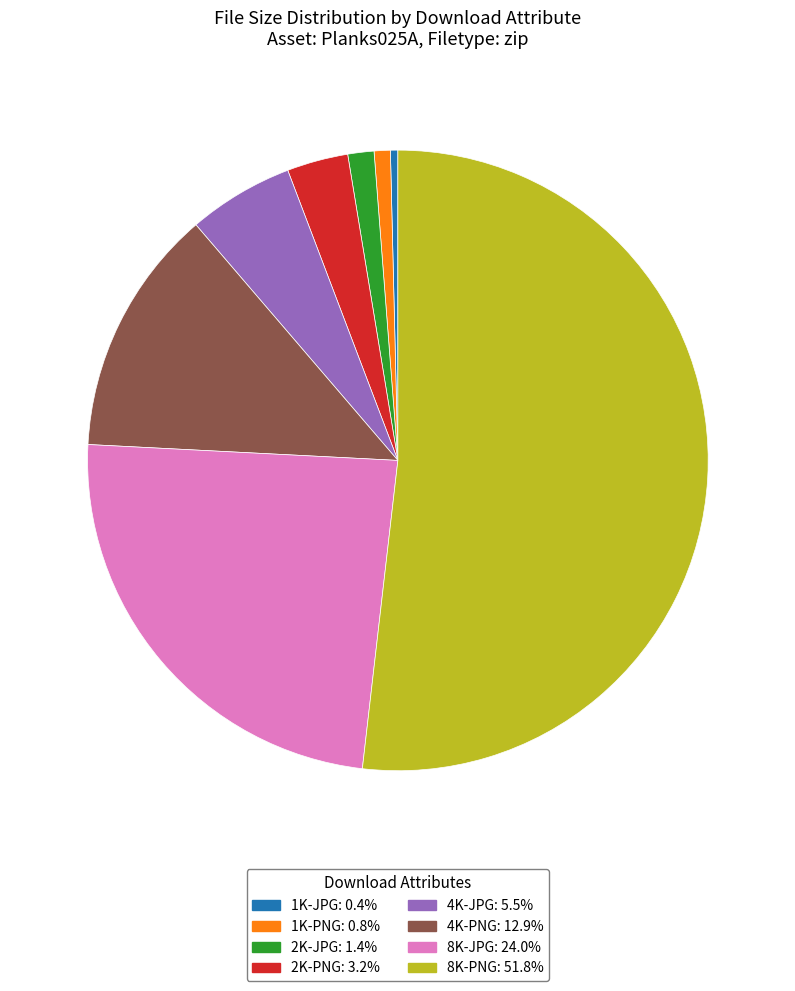

Which slice represents more than half of the pie?

8K-PNG